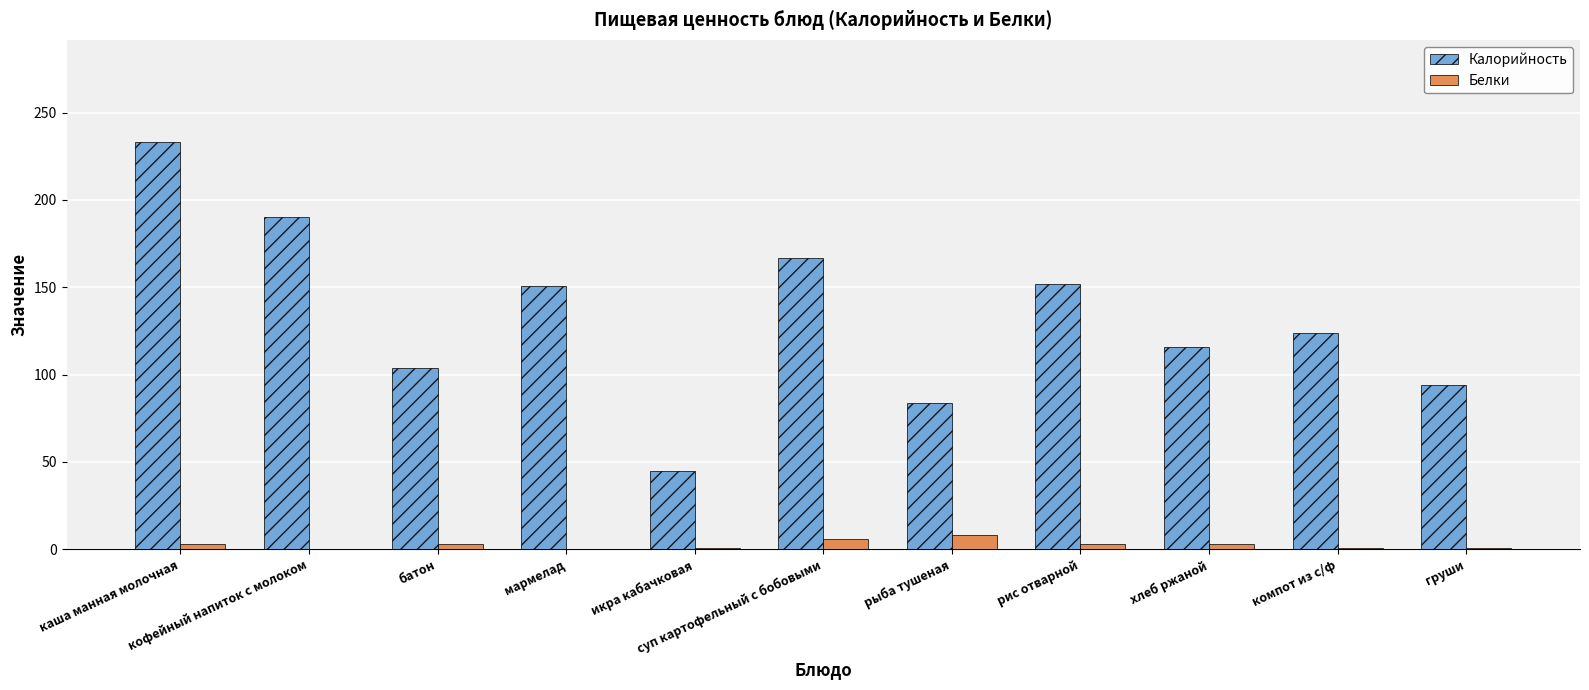

What is the total value across all series at батон?

107.0